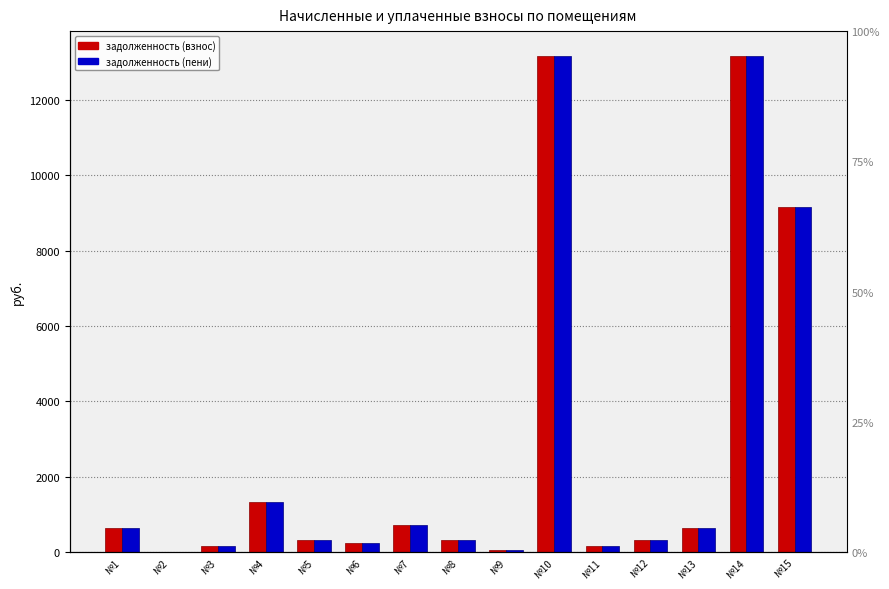

What is the difference between the задолженность (взнос) values at №15 and №14?

4012.3